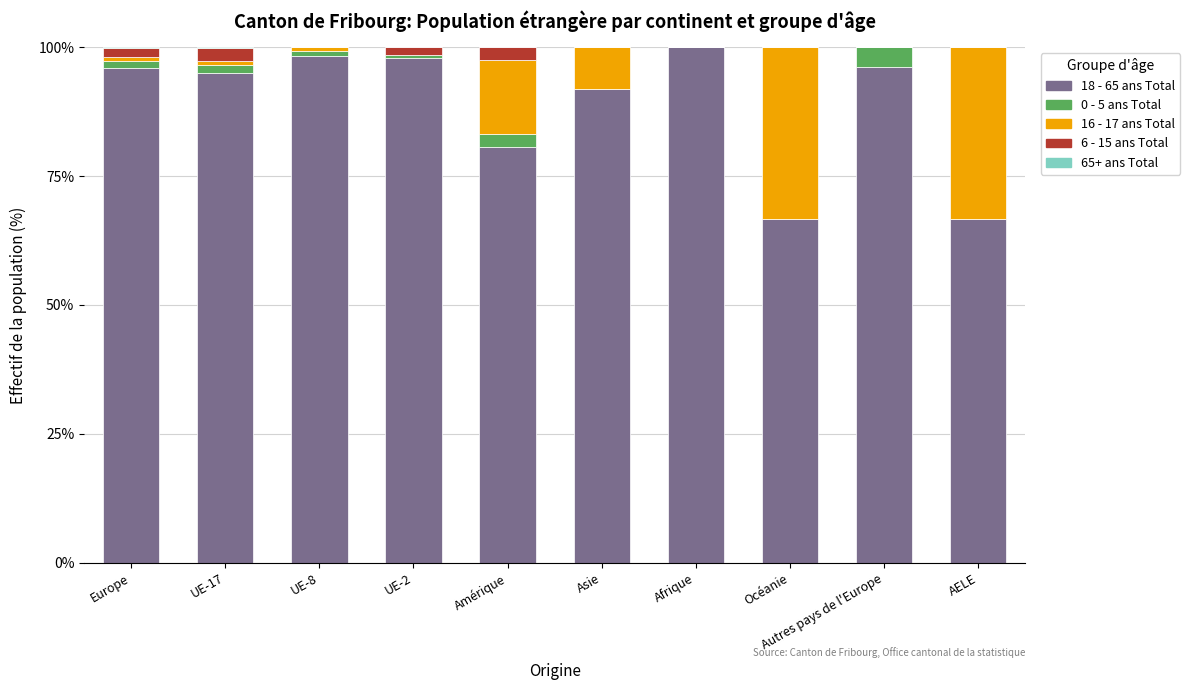

Is it true that 18 - 65 ans Total equals 101.3 at AELE?

False